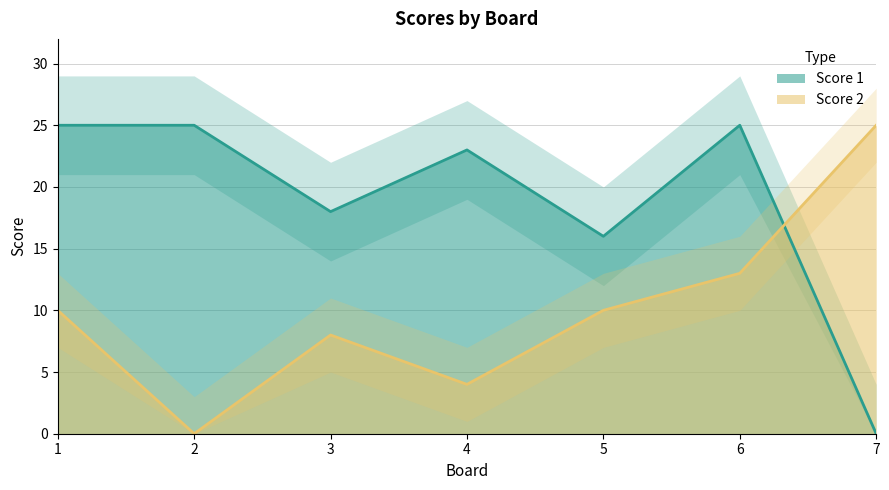

Does the chart have visible grid lines?

Yes